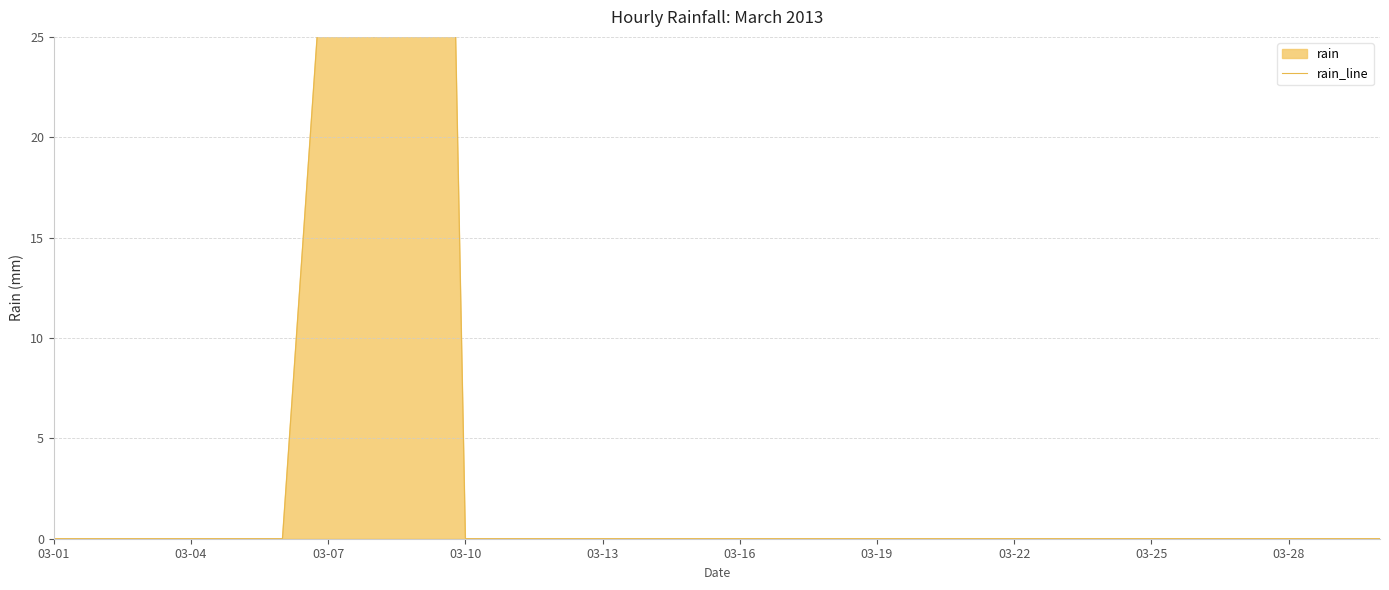

Reading left to right, transcribe all the data shown in this chart.

0	0	0	0	0	0	33	25	117	0	0	0	0	0	0	0	0	0	0	0	0	0	0	0	0	0	0	0	0	0